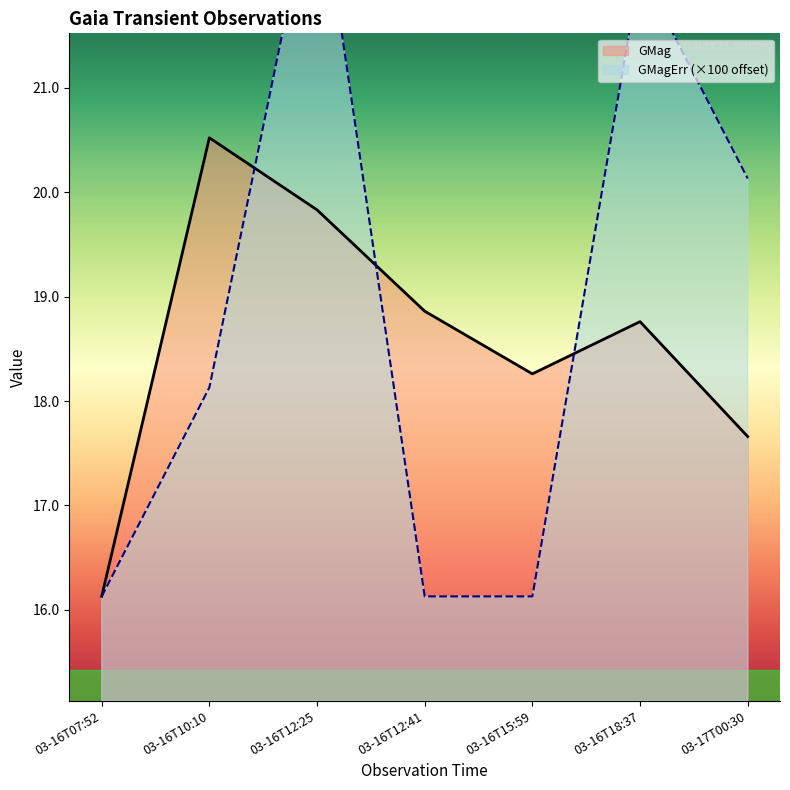

The GMag series shows 19.8 at 03-16T12:25. True or false?

True